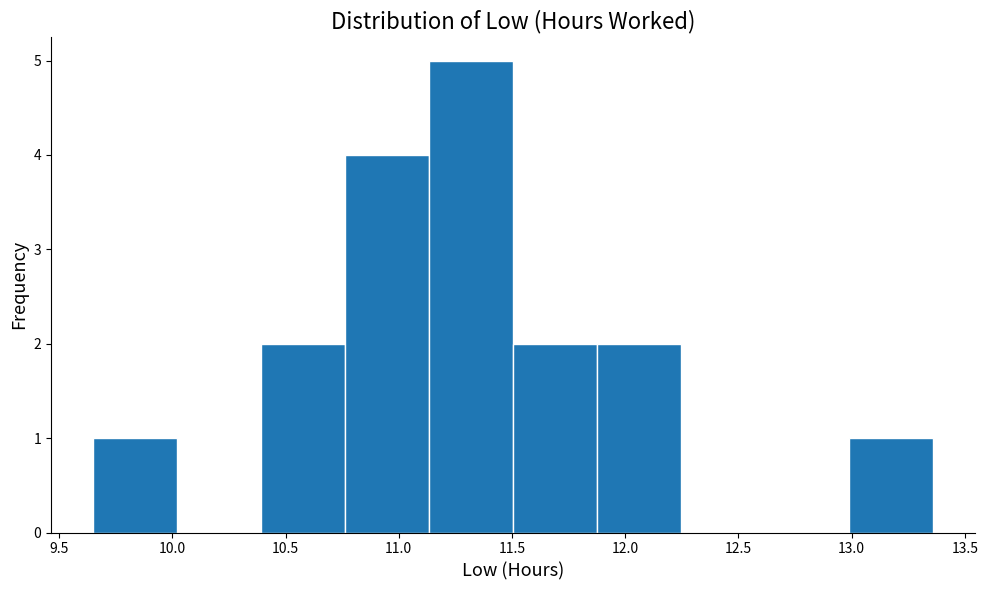

Over which range of the x-axis is the bar tallest?

11.15 to 11.50